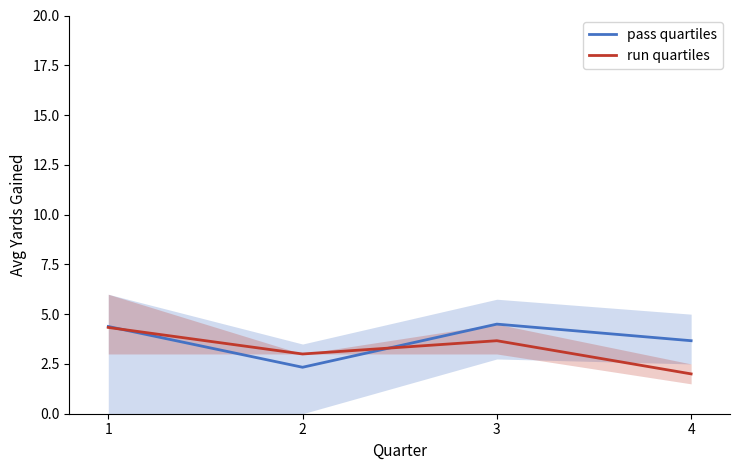

What is the maximum value for pass quartiles?

4.5